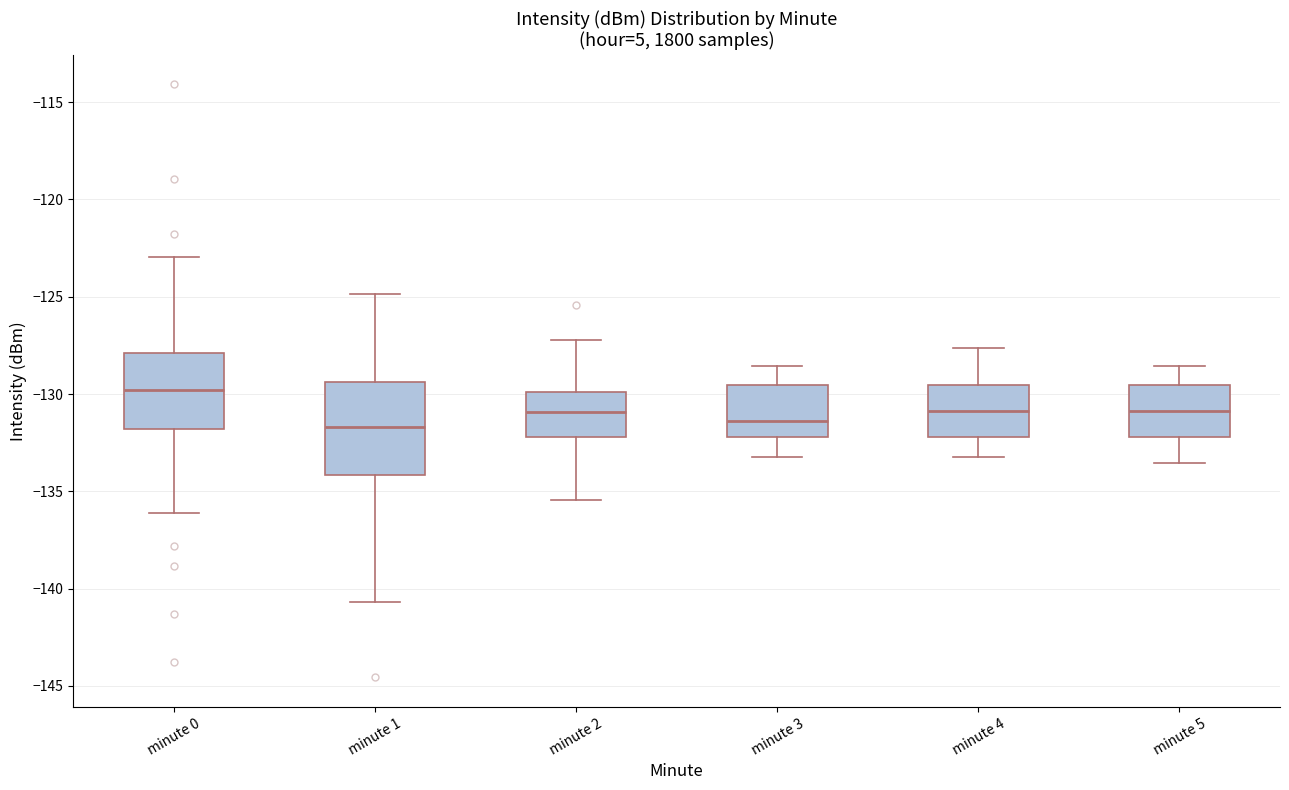

Where does the lower whisker of the box for minute 0 end on the y-axis? The values are not printed on the chart, so give them approximately, as read against the axis.

-136.0